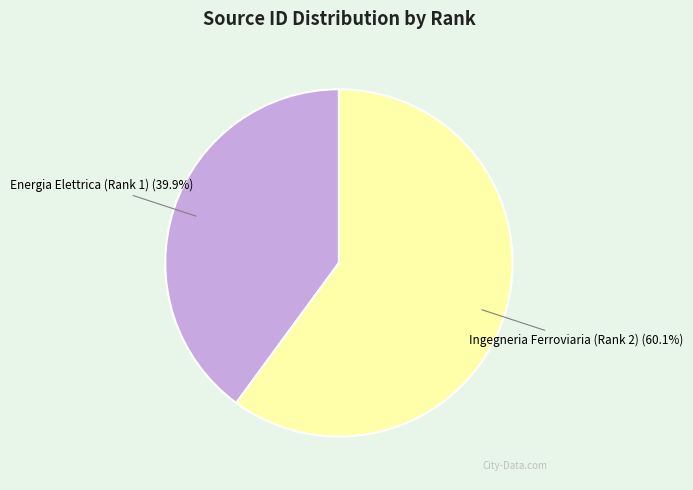

To the nearest percent, what percentage of the pie is Ingegneria Ferroviaria (Rank 2)?

60%